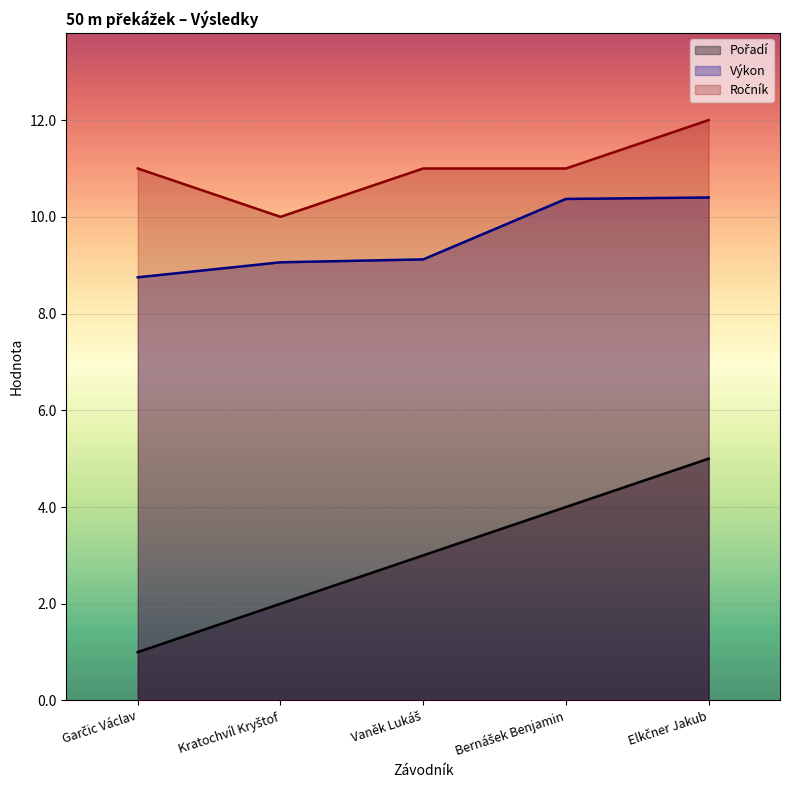

What are all the series names shown in the legend?

Pořadí, Výkon, Ročník